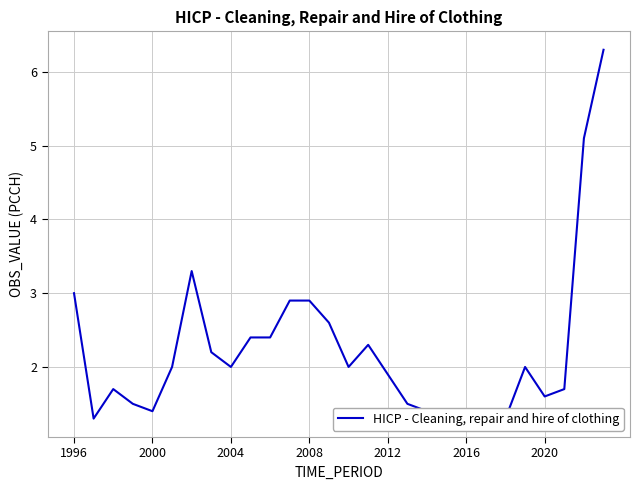

Count the number of values greater than 2.

11